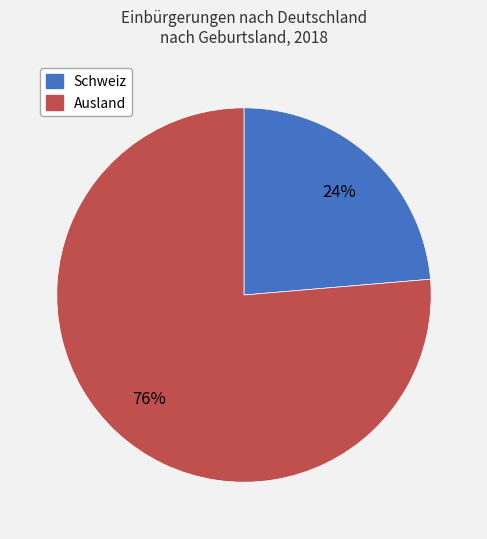

To the nearest percent, what is the average slice percentage?

50%